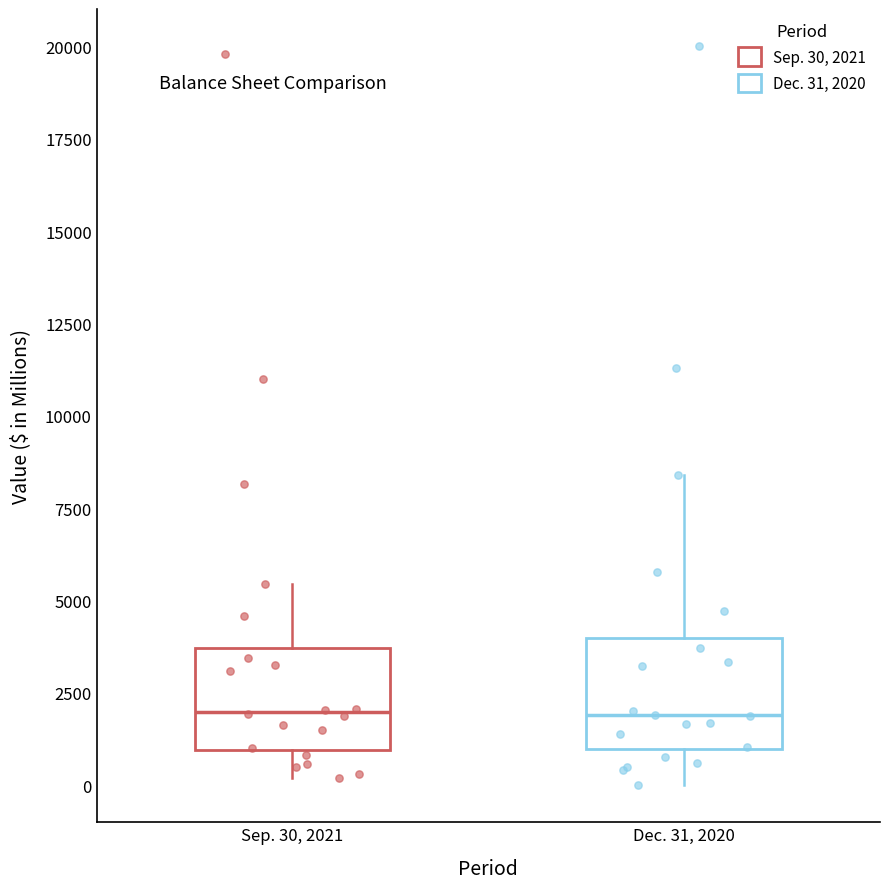

Reading left to right, transcribe this box plot: for each box, give where its median line is, the range the box spans, and where its two whiskers end, as read against the y-axis. The values are not printed on the chart, so give them approximately, as read against the axis.

Sep. 30, 2021: median 2000, box 1000 to 3500, whiskers 0 to 5500
Dec. 31, 2020: median 2000, box 1000 to 4000, whiskers 0 to 8500